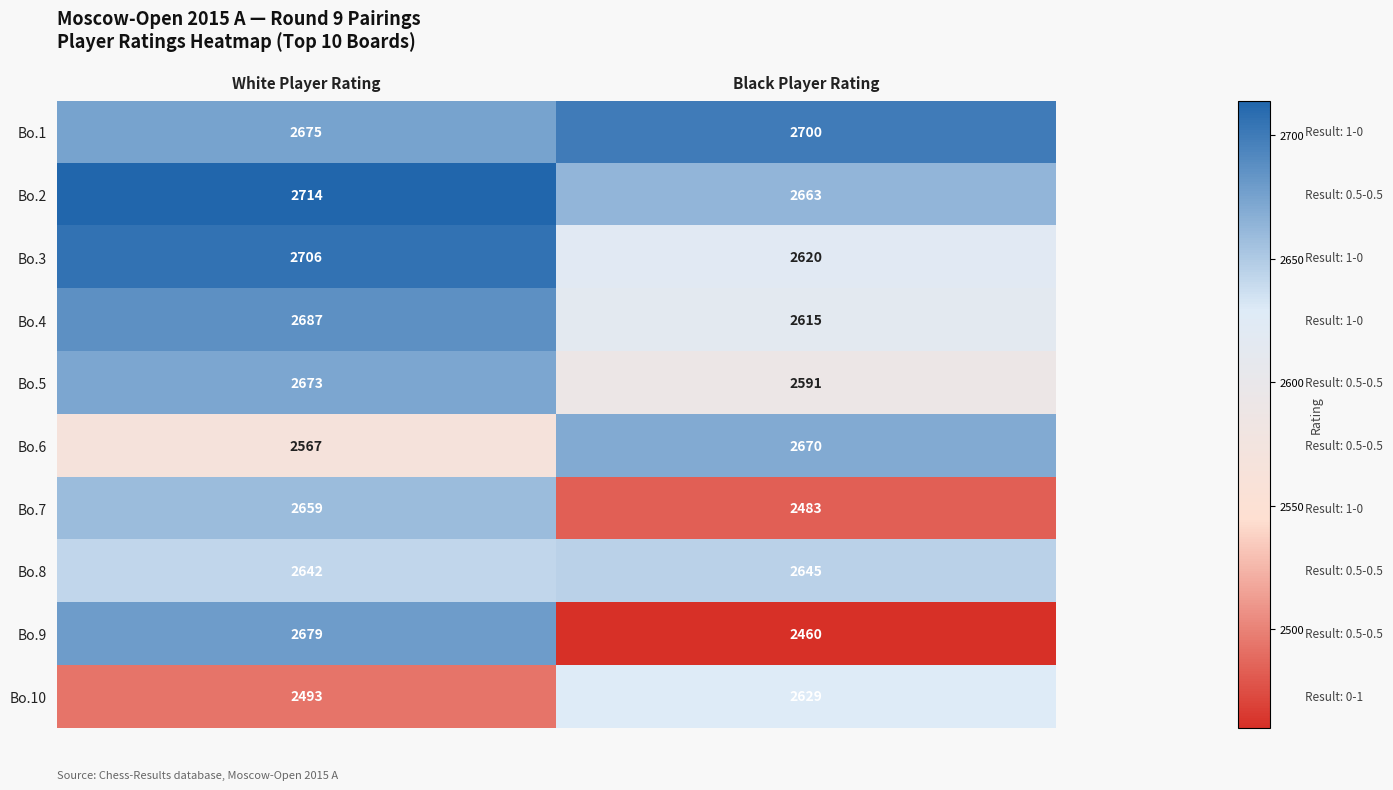

Read the Bo.8 value at Black Player Rating.

2645